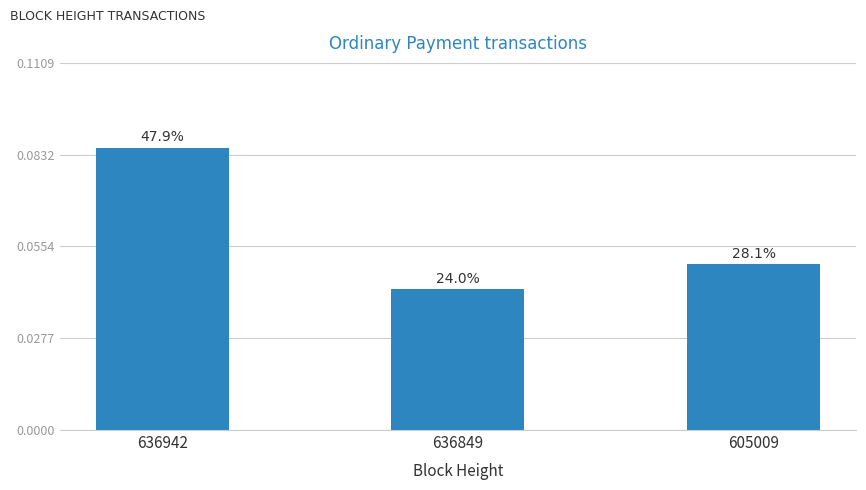

How many bars are there in total?

3